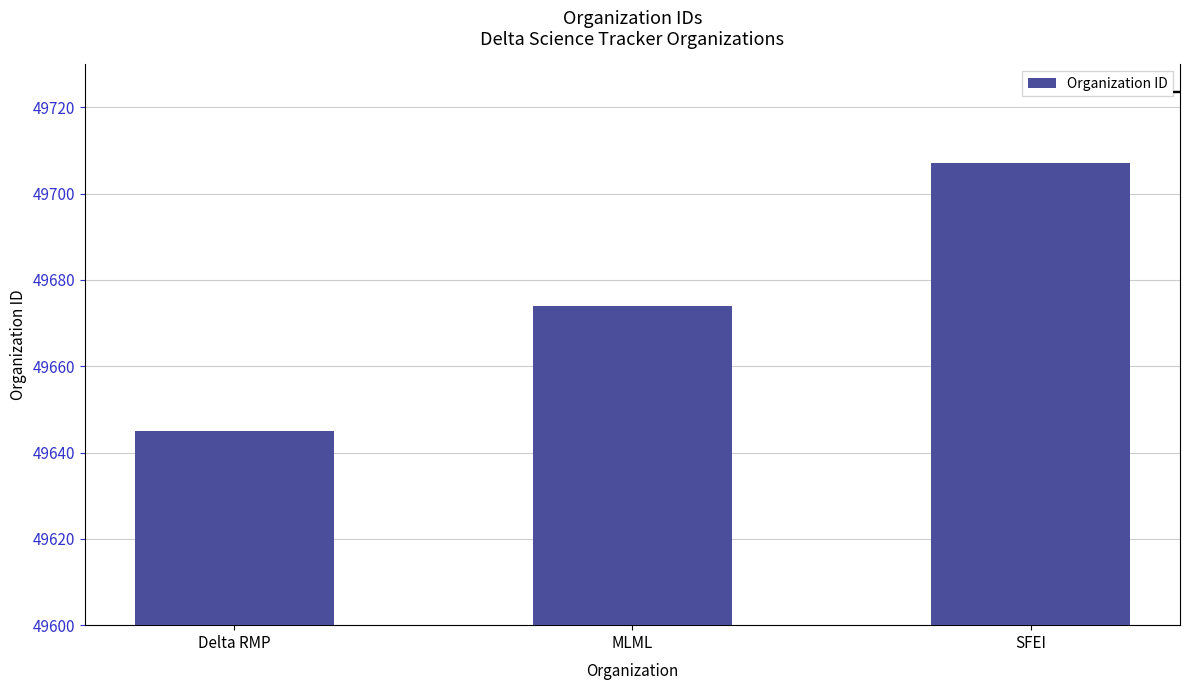

What is the ratio of the value at Delta RMP to the value at SFEI?

1.0